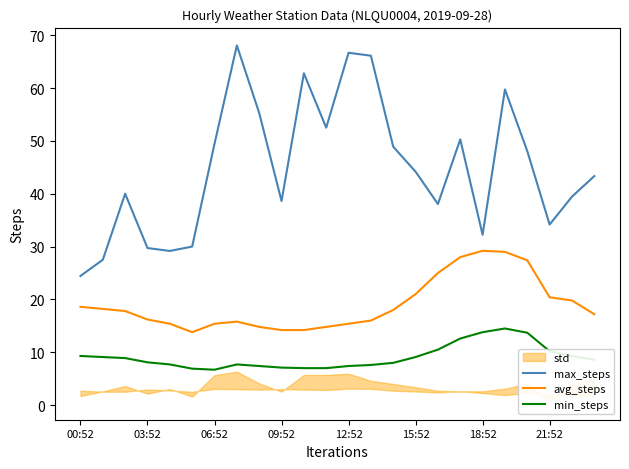

The avg_steps series shows 7.4 at 8. True or false?

False